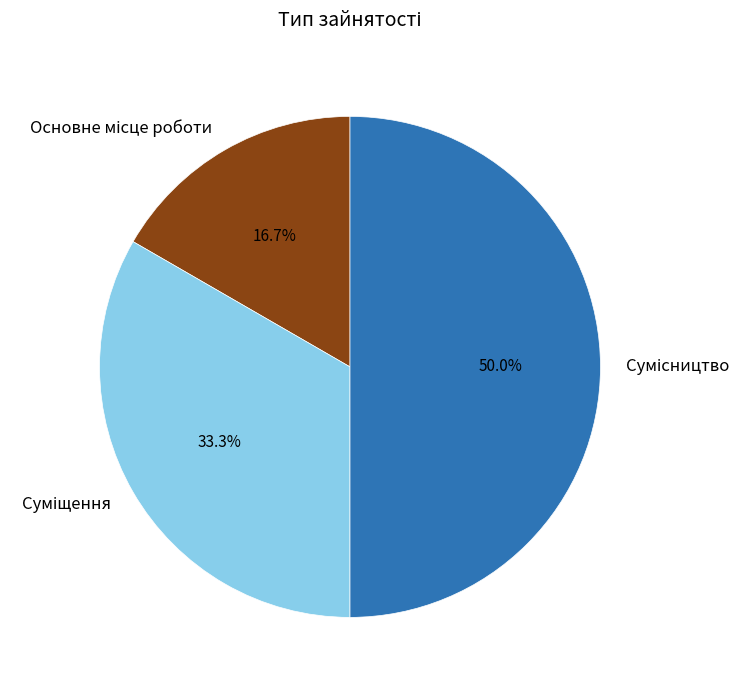

What is the change in value from Основне місце роботи to Сумісництво?

+2